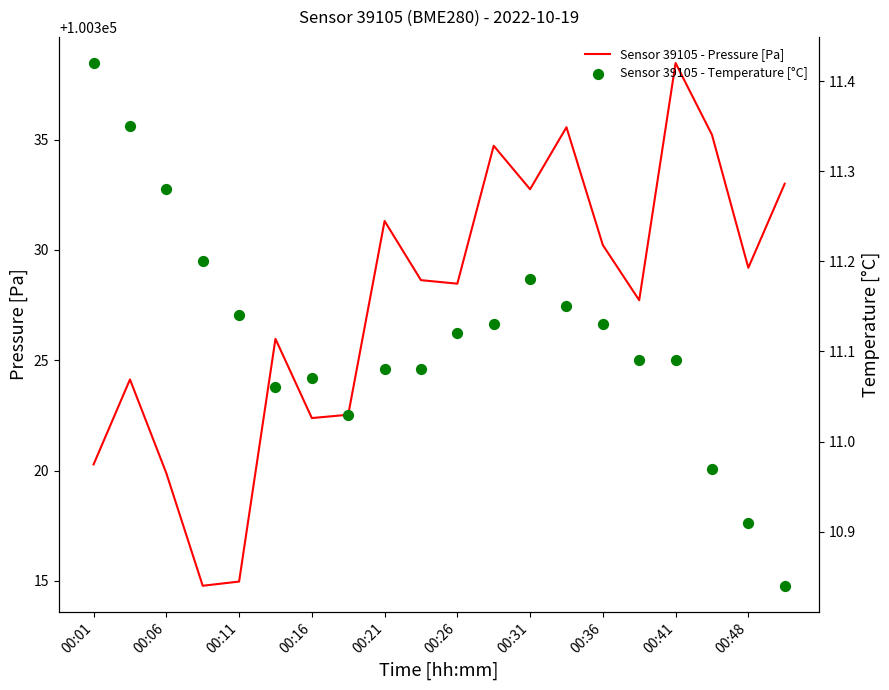

Is the value of pressure at 00:16 greater than the value of temperature at 14?

Yes